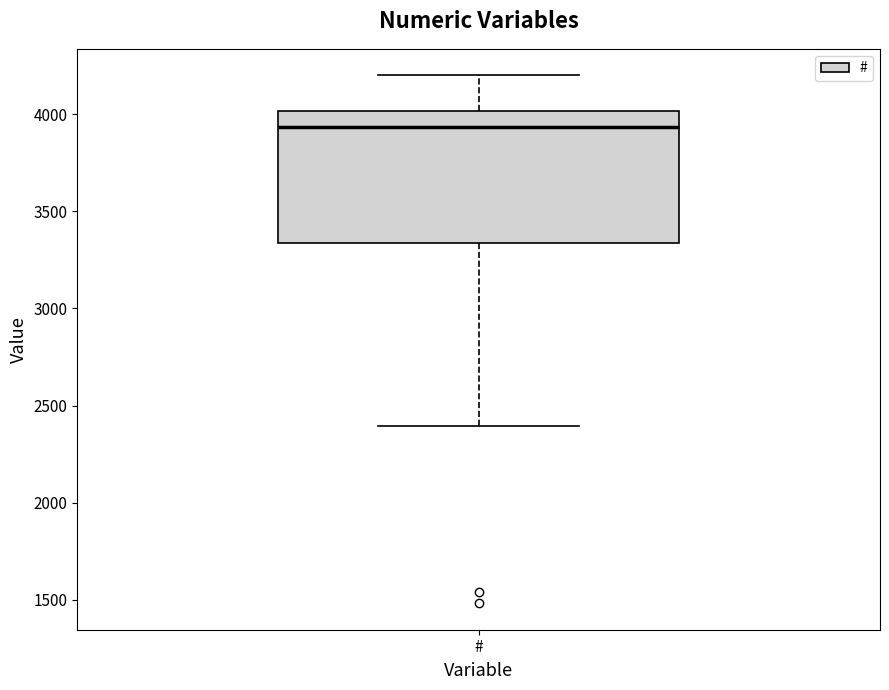

Read this box plot against the y-axis: the position of the median line, the range covered by the box, and the ends of both whiskers. The values are not printed on the chart, so give them approximately, as read against the axis.

median 3950, box 3350 to 4000, whiskers 2400 to 4200